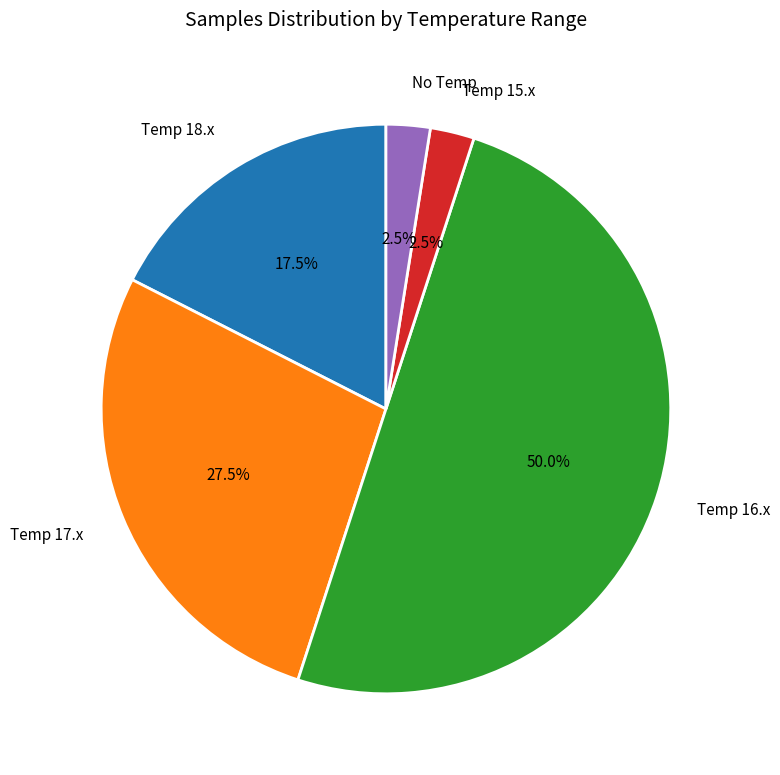

Which slice is the largest?

Temp 16.x